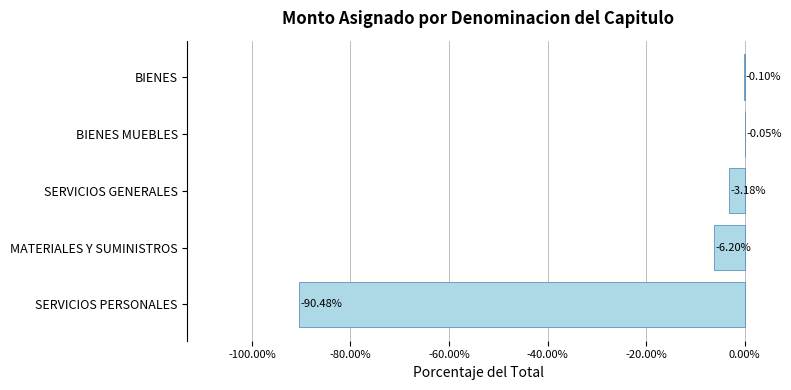

Where is the data nearest to the value -45?

MATERIALES Y SUMINISTROS